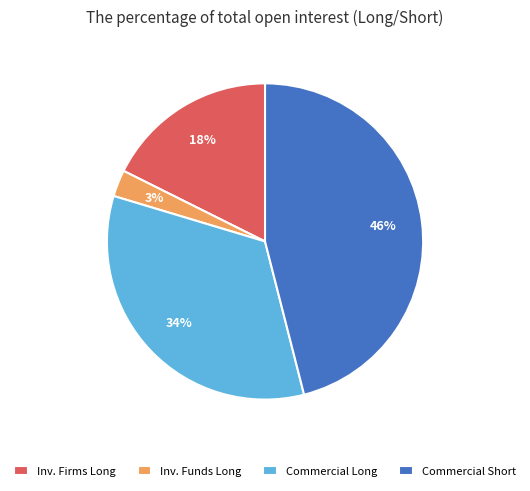

Count the number of slices in the pie.

4